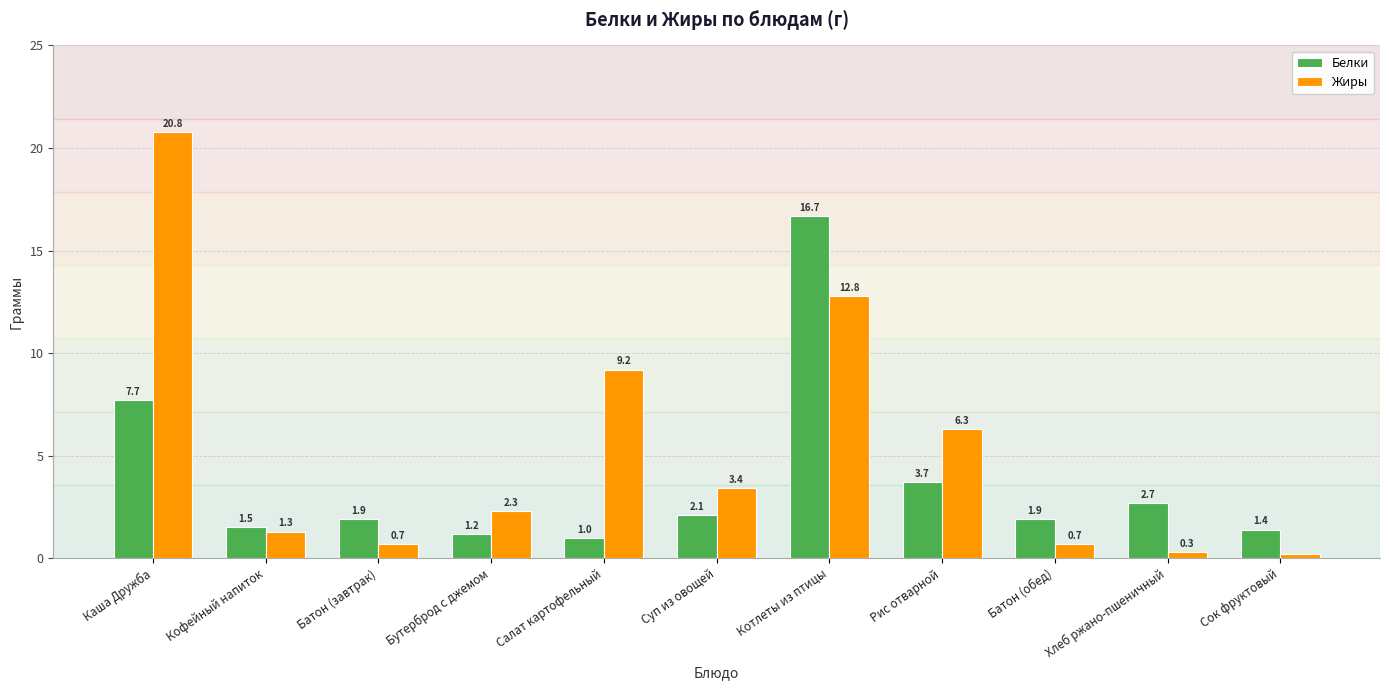

What position from the left is Салат картофельный?

5